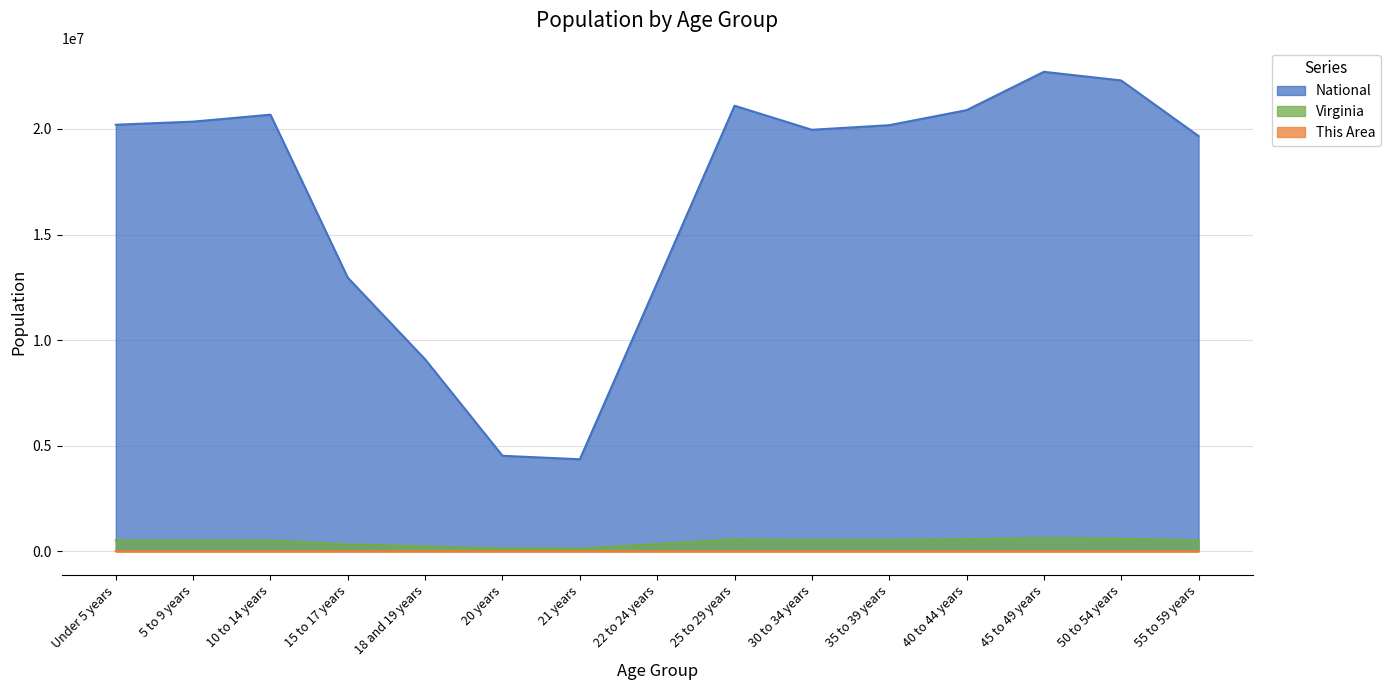

What is the label of the 15th point from the left?

55 to 59 years